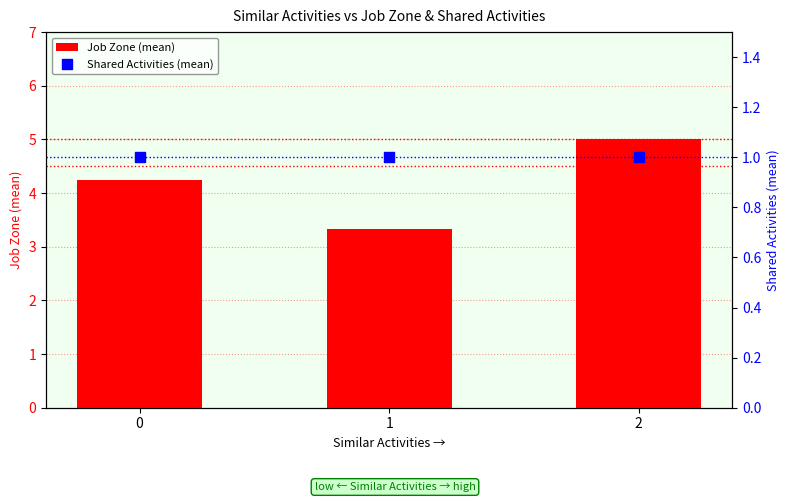

What are all the series names shown in the legend?

Job Zone (mean), Shared Activities (mean)